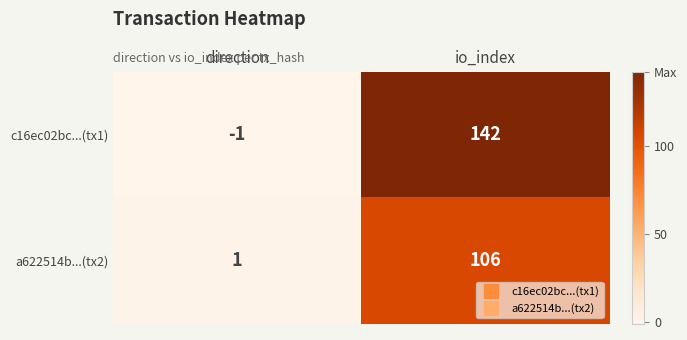

Which label corresponds to the largest value in the chart?

io_index